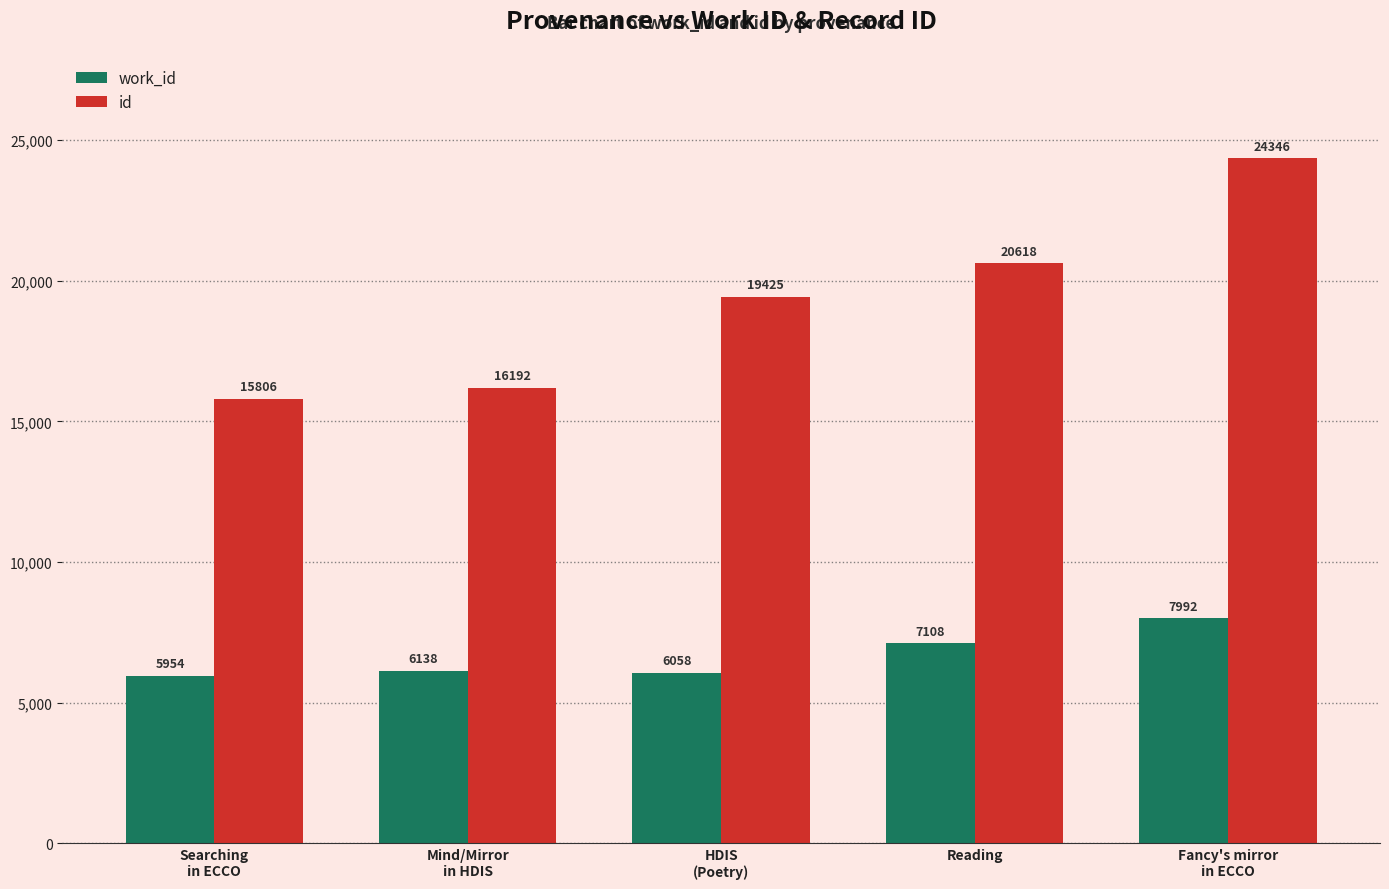

Rank the series by their maximum value, from highest to lowest.

id, work_id